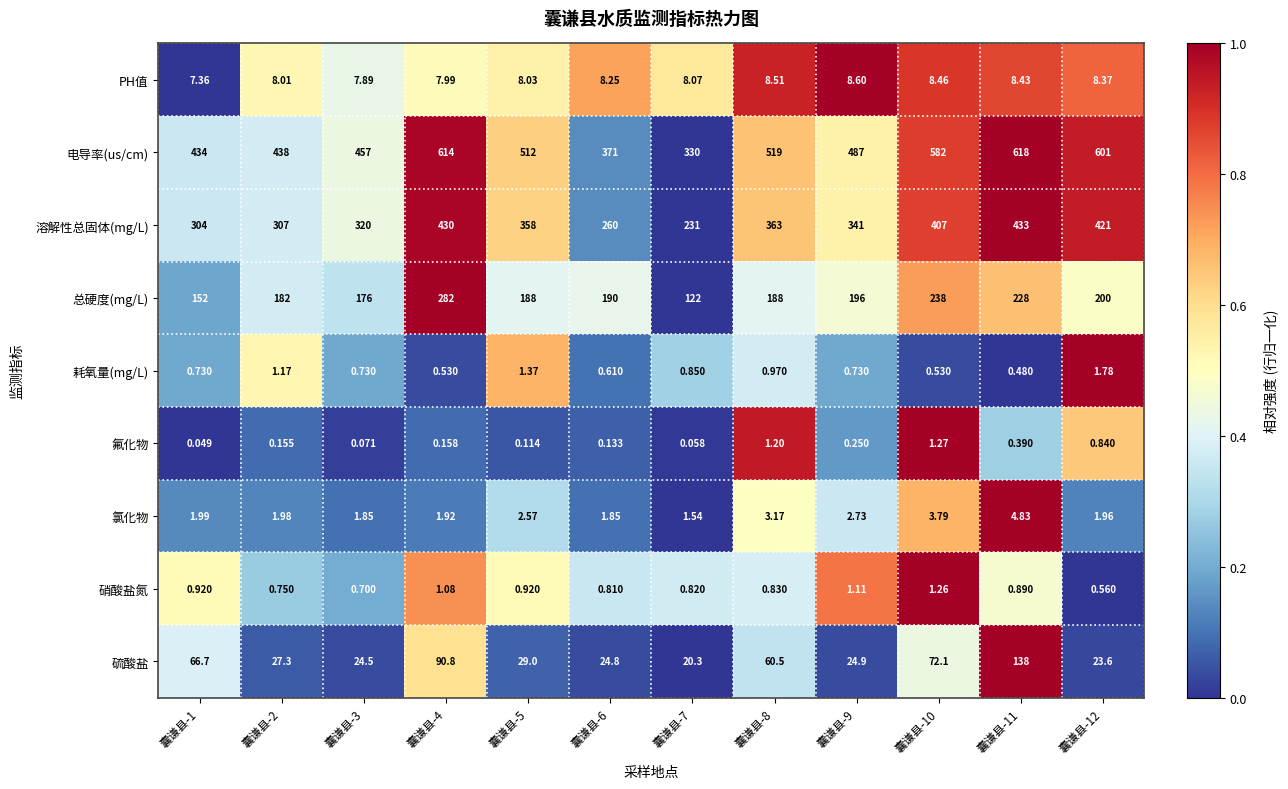

Which series has the largest total across all categories?

电导率(us/cm)